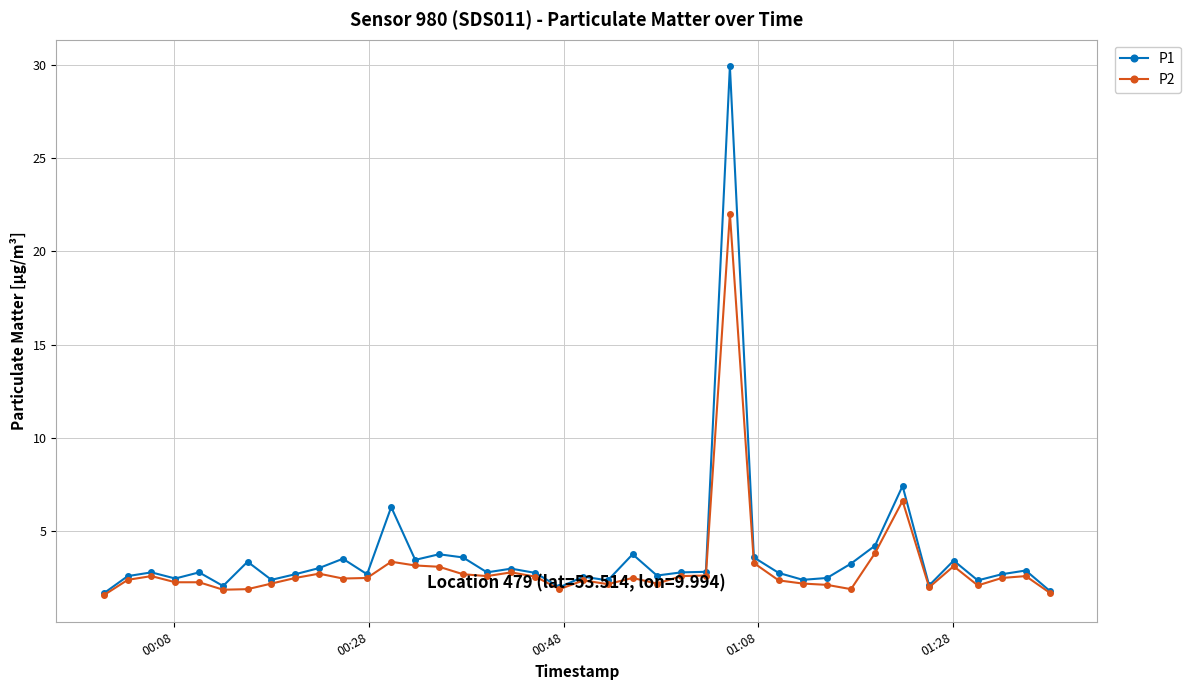

True or false: P1 has more than 1 points higher than both neighbors.

True